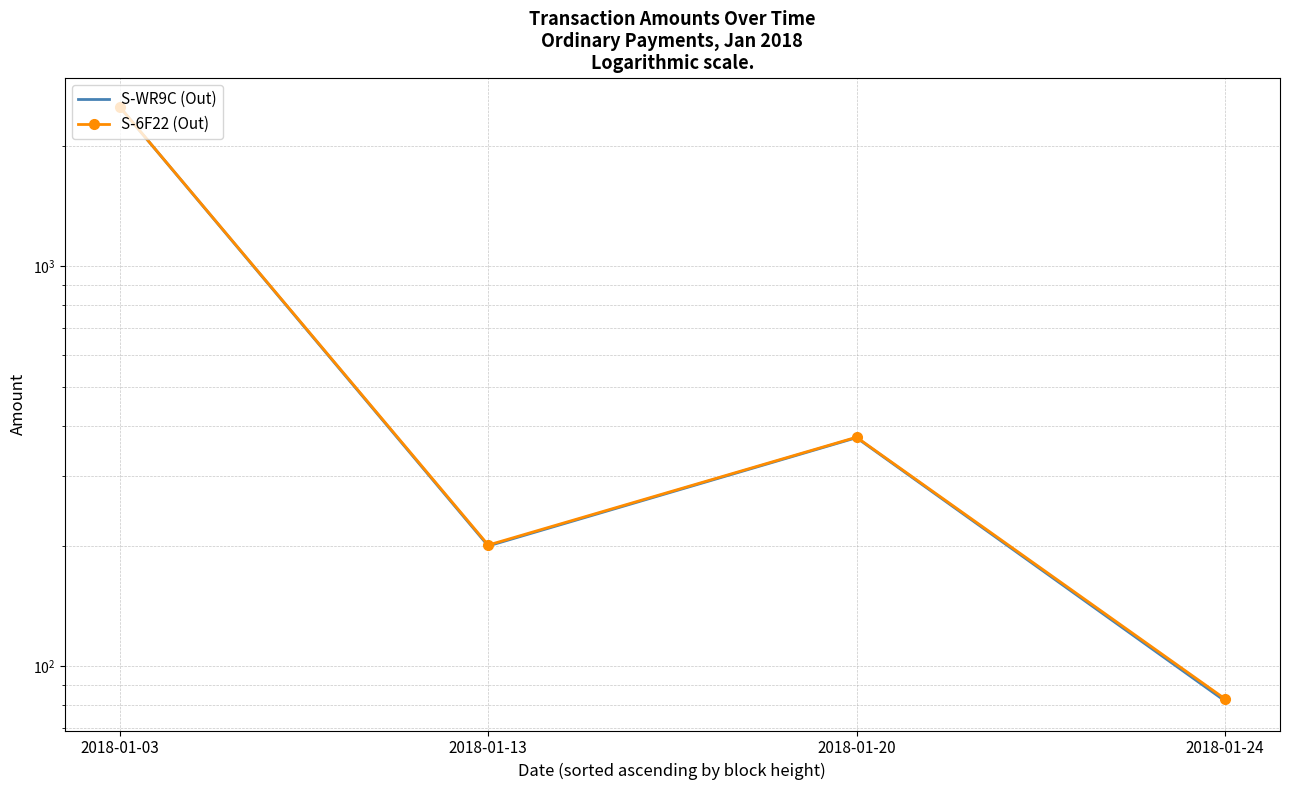

What is the sum of all S-WR9C (Out) values?

3154